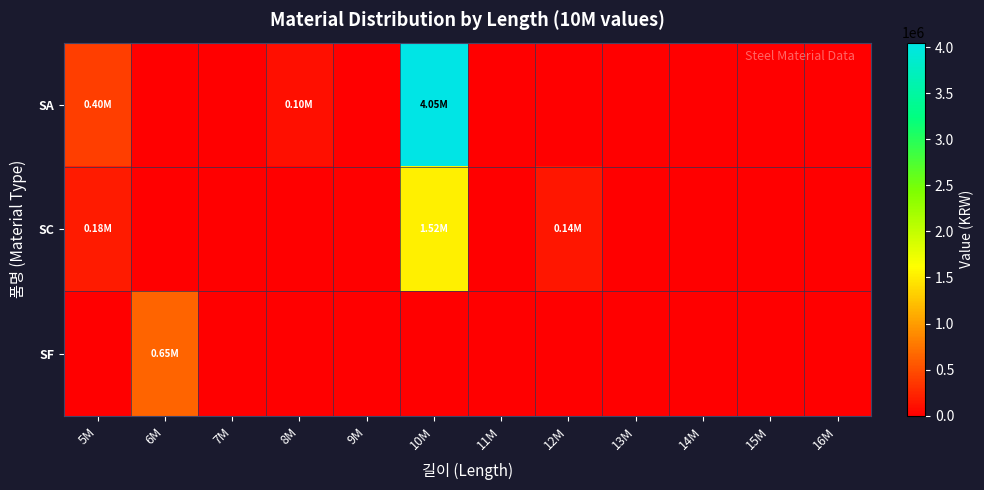

Reading left to right, extract all data points from this chart.

SA: 5M=401730	6M=0	7M=0	8M=98995	9M=0	10M=4048578	11M=0	12M=0	13M=0	14M=0	15M=0	16M=0
SC: 5M=178158	6M=0	7M=0	8M=0	9M=0	10M=1518269	11M=0	12M=143389	13M=0	14M=0	15M=0	16M=0
SF: 5M=0	6M=645517	7M=0	8M=0	9M=0	10M=0	11M=0	12M=0	13M=0	14M=0	15M=0	16M=0